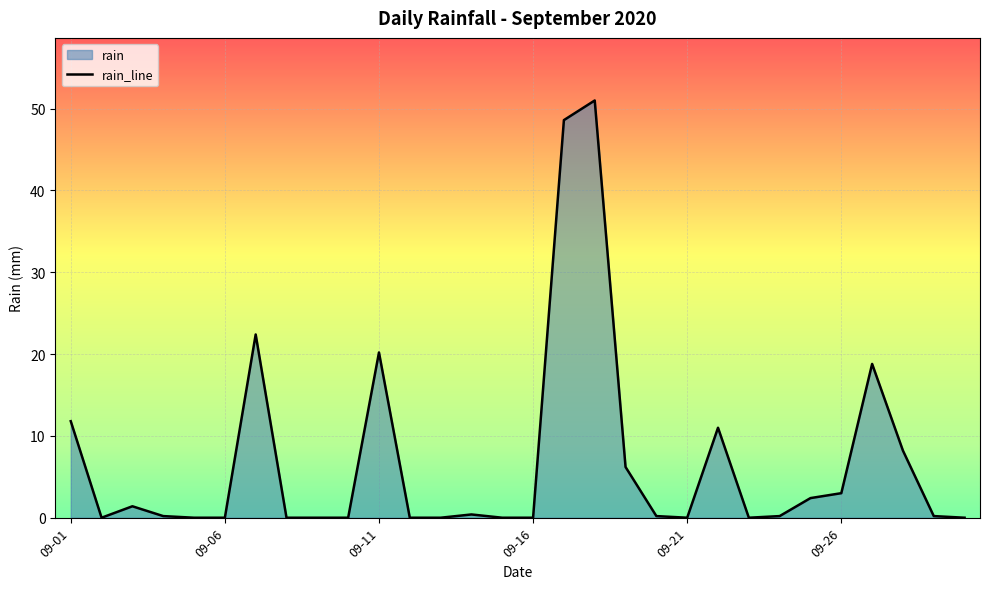

At which category does the chart reach its peak across all series?

17